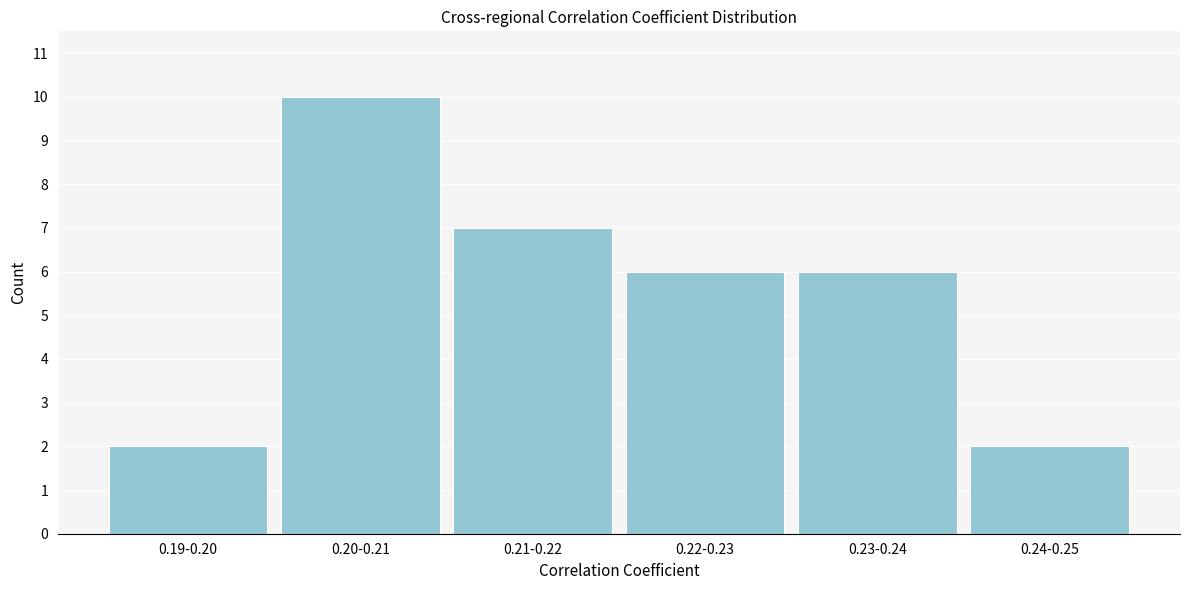

Reading left to right, extract all data points from this chart.

2	10	7	6	6	2